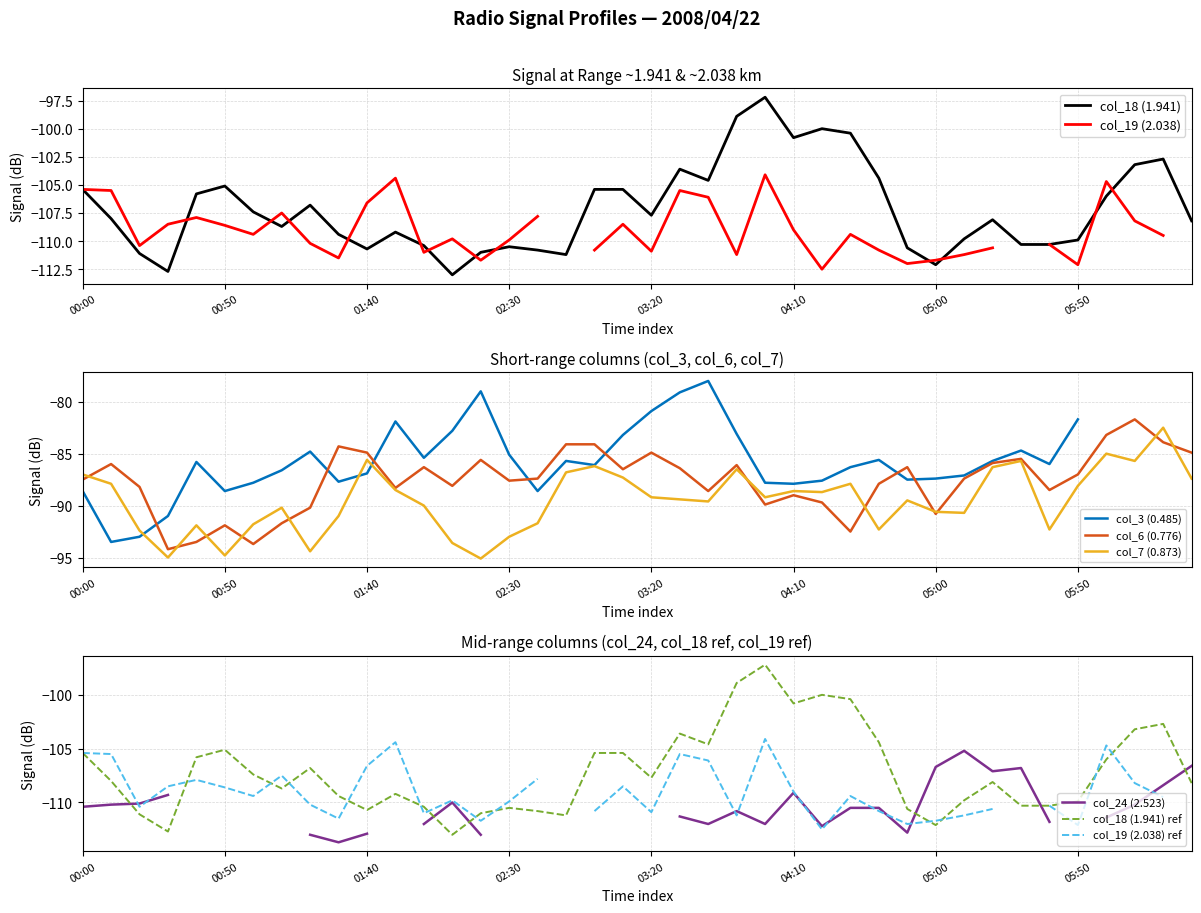

True or false: col_7 (0.873) has more than 2 points higher than both neighbors.

True